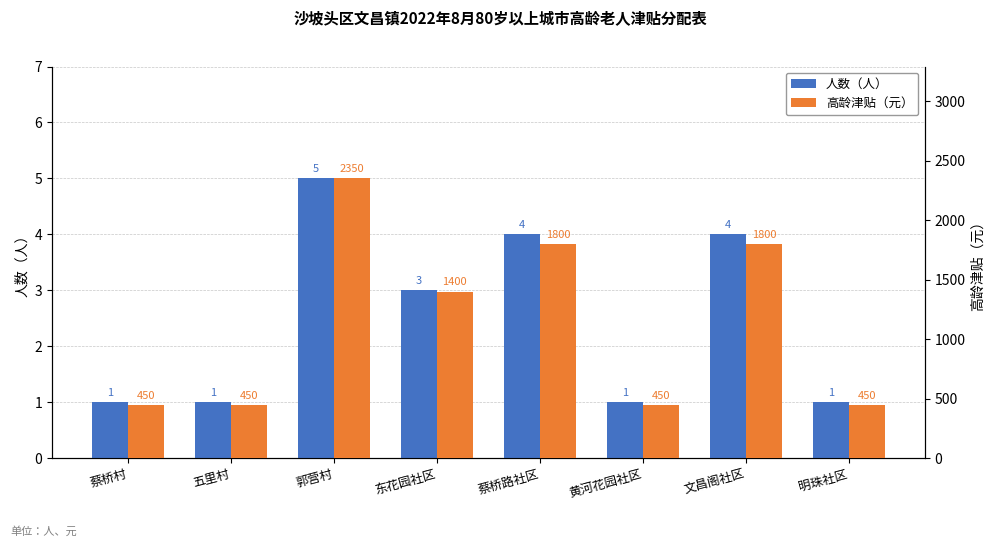

Which series has the largest range (max minus min)?

高龄津贴（元）